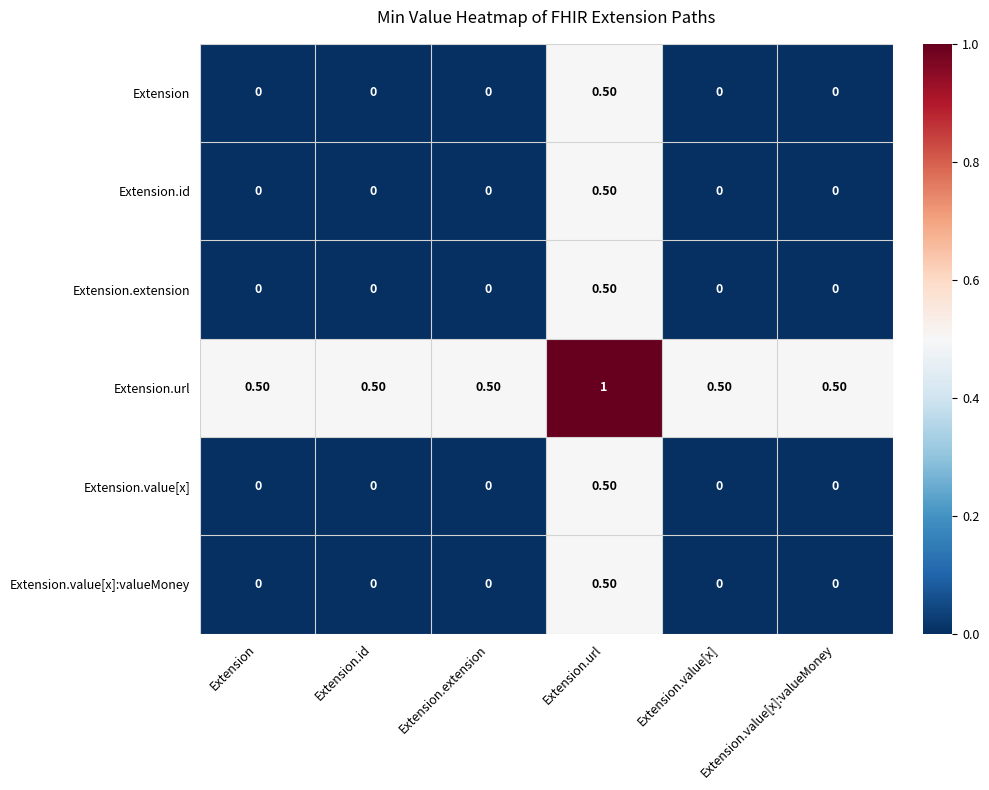

How many distinct data groups are displayed?

6